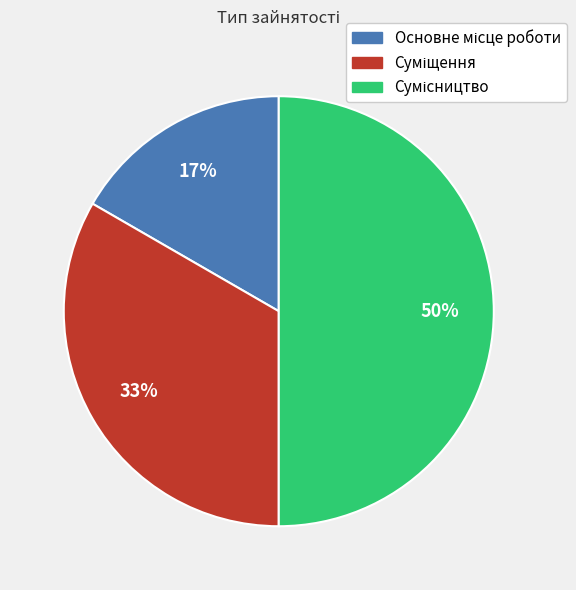

To the nearest percent, what is the difference between the largest and smallest slice percentages?

33%